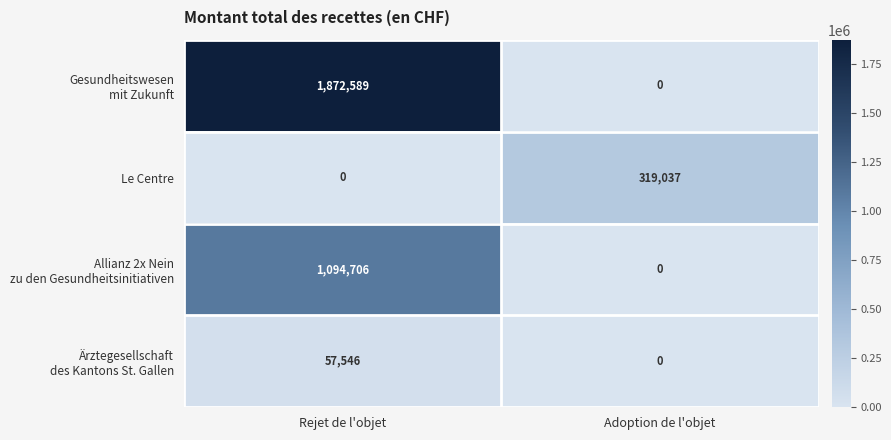

At which category is the sum across all series the highest?

Rejet de l'objet